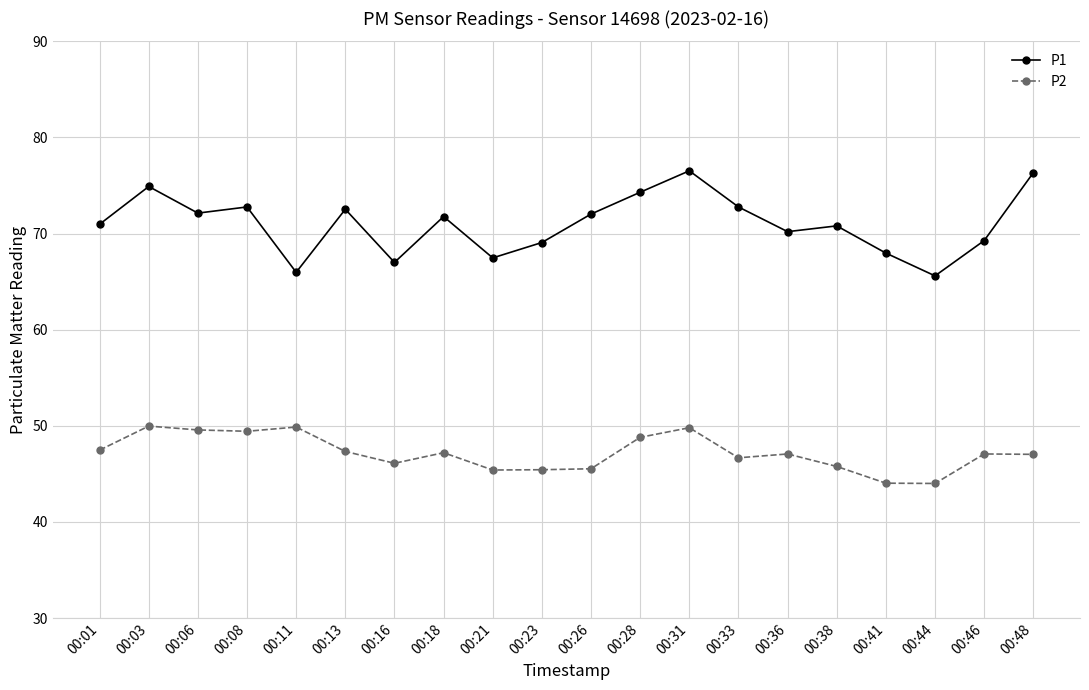

True or false: P2 has more than 0 interior local peaks.

True